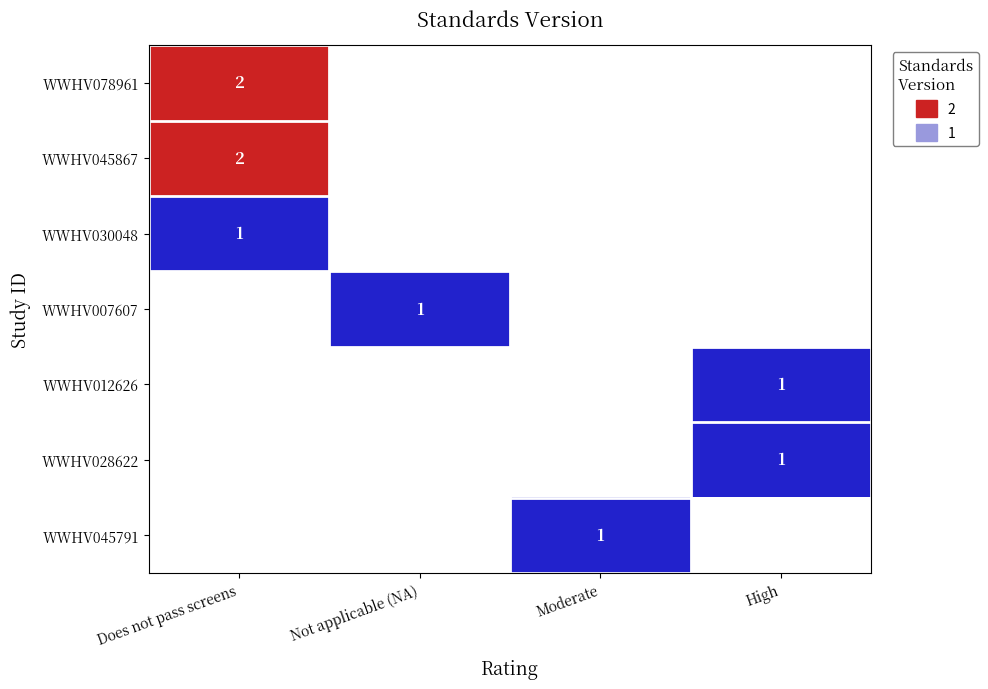

Count the number of data series in this chart.

7